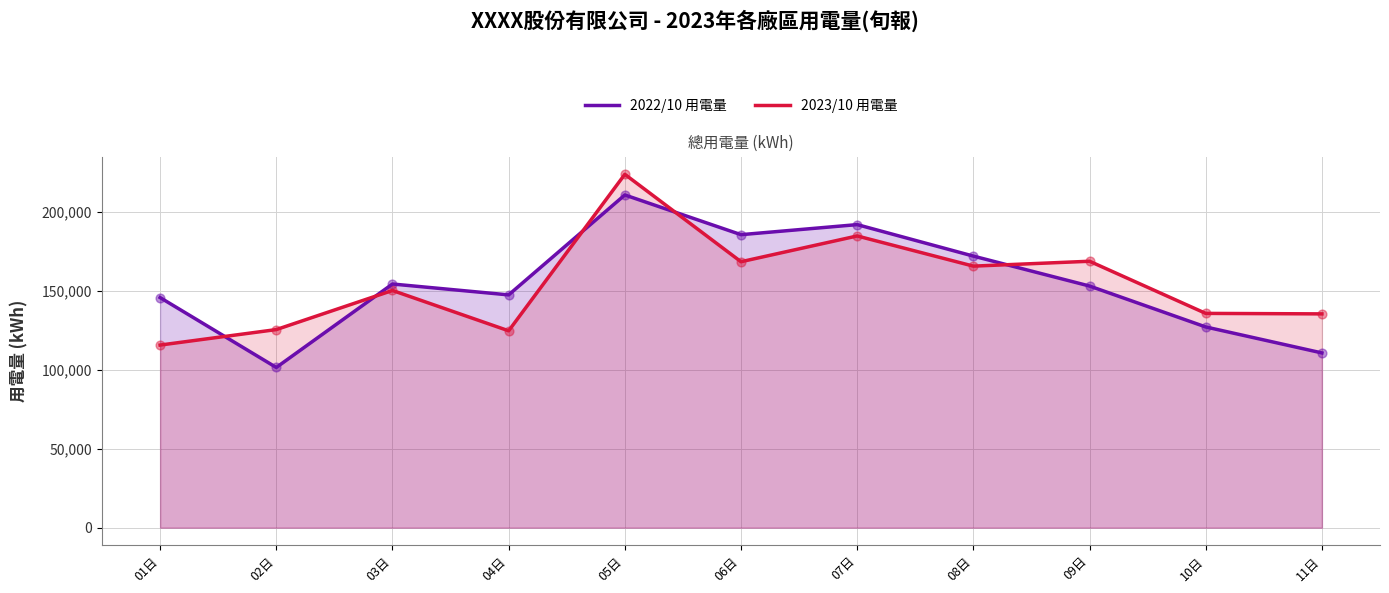

Which series contains the lowest Y value?

2022/10 用電量